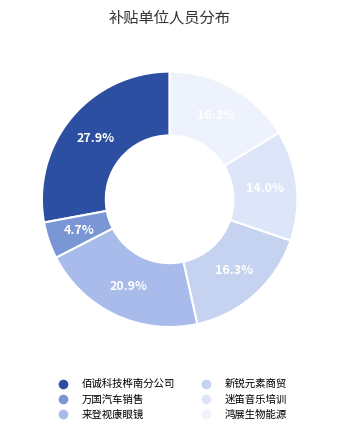

Rank the categories by value from highest to lowest.

佳木斯佰诚科技有限公司桦南分公司, 桦南县来登视康眼镜视光中心, 黑龙江省新锐元素商贸有限公司, 黑龙江鸿展生物能源有限公司, 桦南县迷笛音乐培训学校有限公司, 桦南县万国汽车销售有限公司